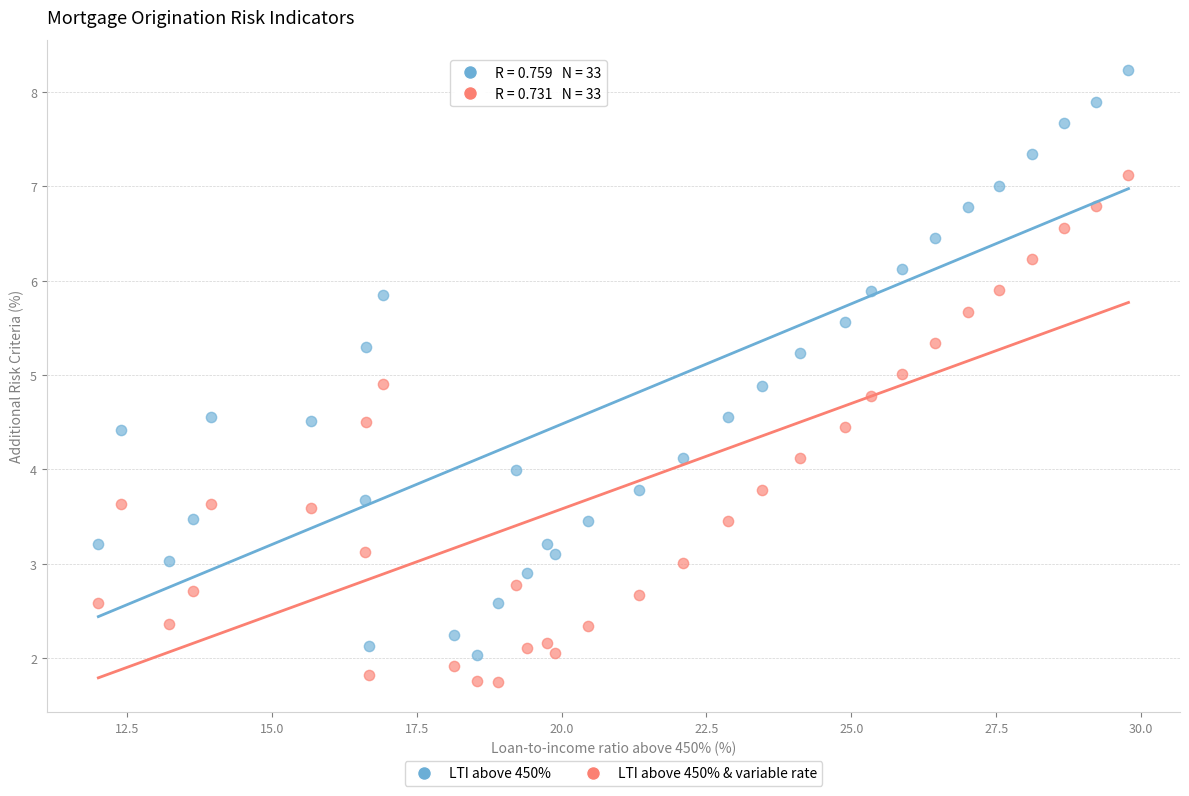

Across all data points, what is the range of Y values (max minus min)?

6.5